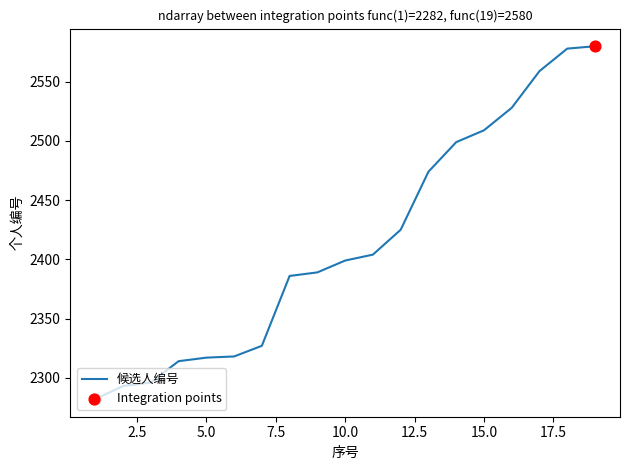

What is the minimum value shown in the chart?

2282